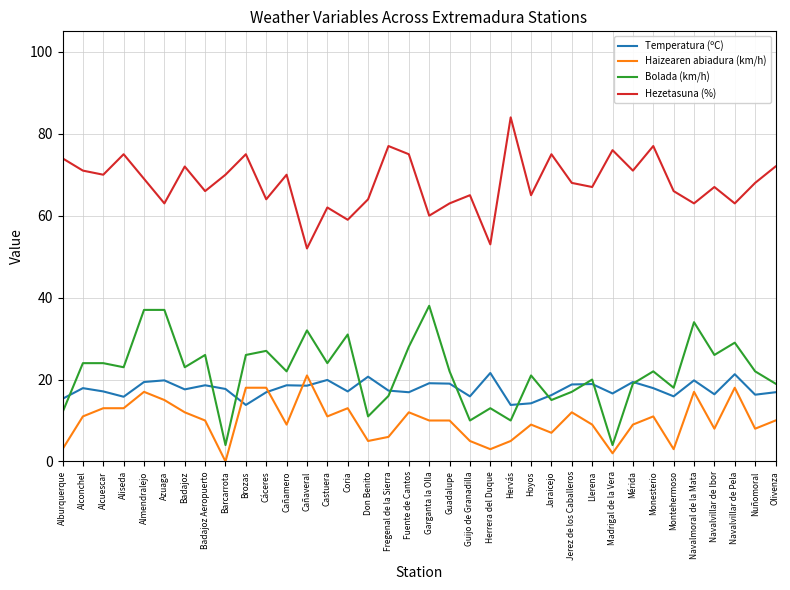

The Temperatura (ºC) series shows 9.3 at Don Benito. True or false?

False